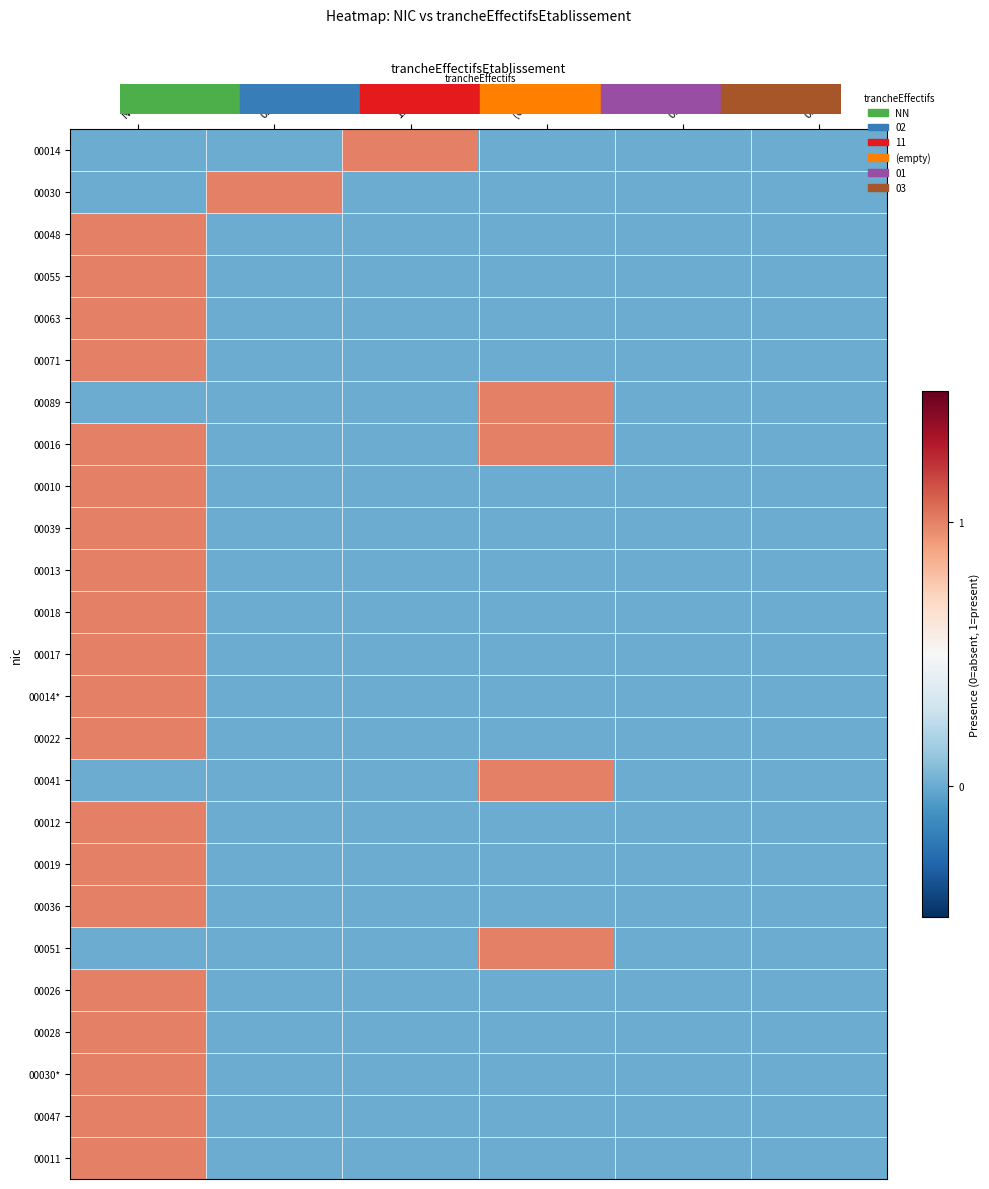

Which category has the highest value across all series?

11